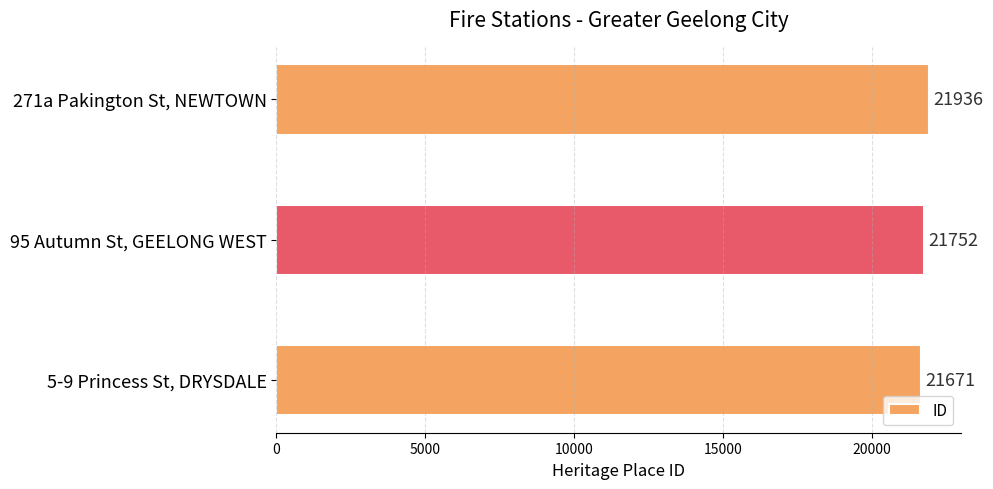

Which category has the highest value across all series?

271a Pakington St, NEWTOWN